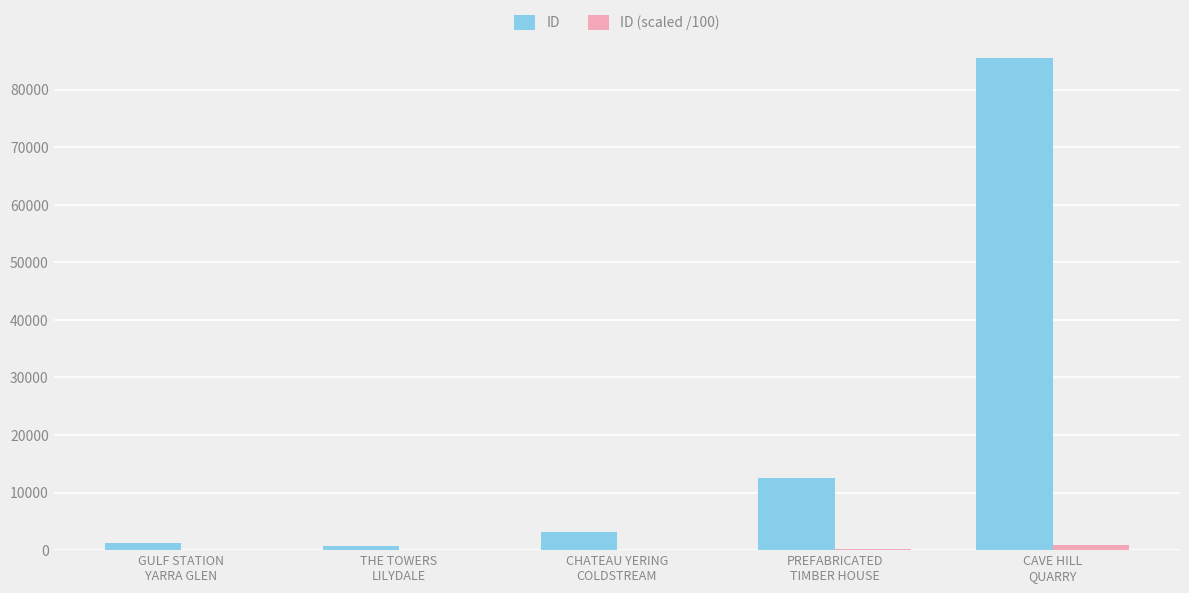

What is the total value across all series at PREFABRICATED
TIMBER HOUSE?

12656